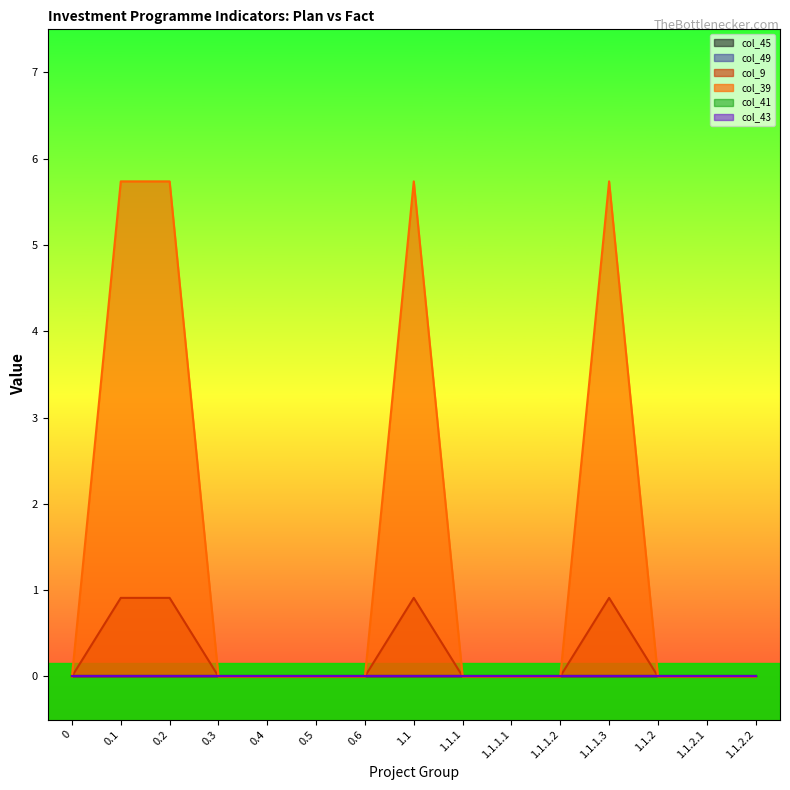

True or false: col_43 and col_41 intersect in this chart.

False